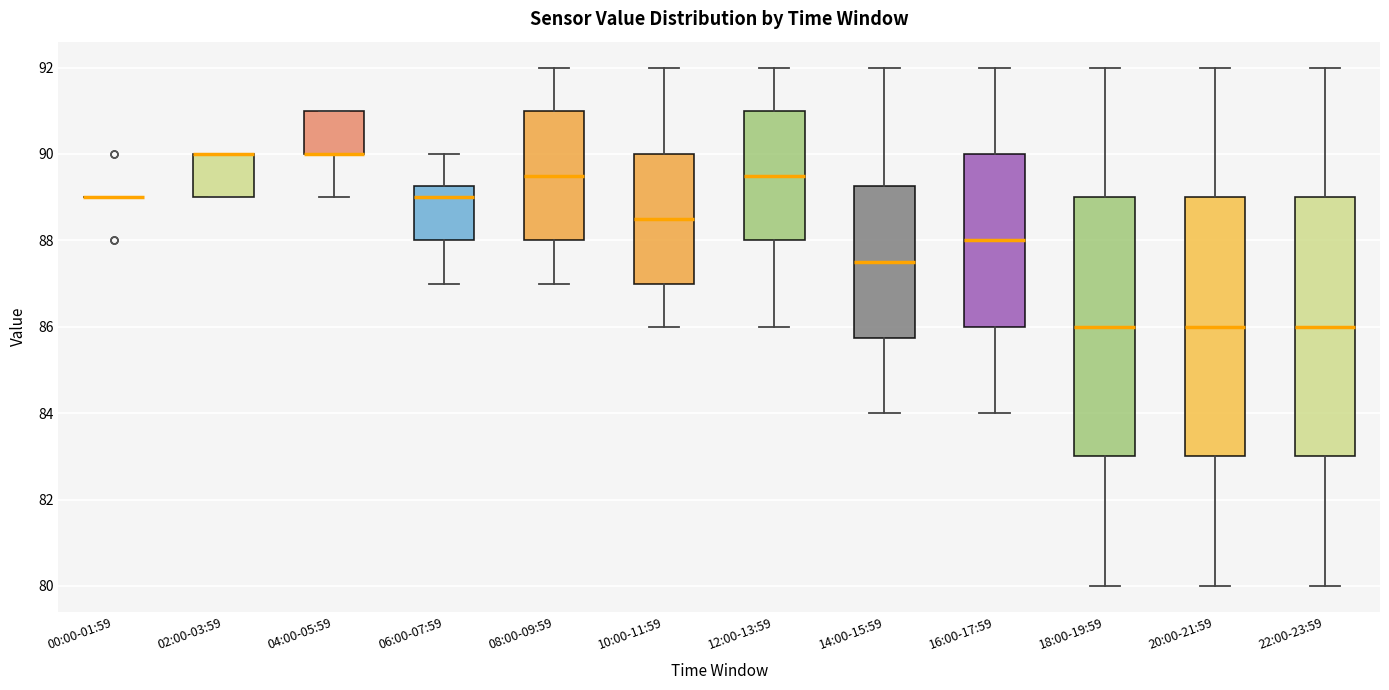

Reading left to right, read every box against the y-axis: the position of its median line, the range the box covers, and the ends of its whiskers. The values are not printed on the chart, so give them approximately, as read against the axis.

00:00-01:59: box collapsed to a line at 89.0, whiskers 89.0 to 89.0
02:00-03:59: median 90.0 (drawn on the box's upper edge), box 89.0 to 90.0, whiskers 89.0 to 90.0
04:00-05:59: median 90.0 (drawn on the box's lower edge), box 90.0 to 91.0, whiskers 89.0 to 91.0
06:00-07:59: median 89.0, box 88.0 to 89.2, whiskers 87.0 to 90.0
08:00-09:59: median 89.6, box 88.0 to 91.0, whiskers 87.0 to 92.0
10:00-11:59: median 88.6, box 87.0 to 90.0, whiskers 86.0 to 92.0
12:00-13:59: median 89.6, box 88.0 to 91.0, whiskers 86.0 to 92.0
14:00-15:59: median 87.6, box 85.8 to 89.2, whiskers 84.0 to 92.0
16:00-17:59: median 88.0, box 86.0 to 90.0, whiskers 84.0 to 92.0
18:00-19:59: median 86.0, box 83.0 to 89.0, whiskers 80.0 to 92.0
20:00-21:59: median 86.0, box 83.0 to 89.0, whiskers 80.0 to 92.0
22:00-23:59: median 86.0, box 83.0 to 89.0, whiskers 80.0 to 92.0